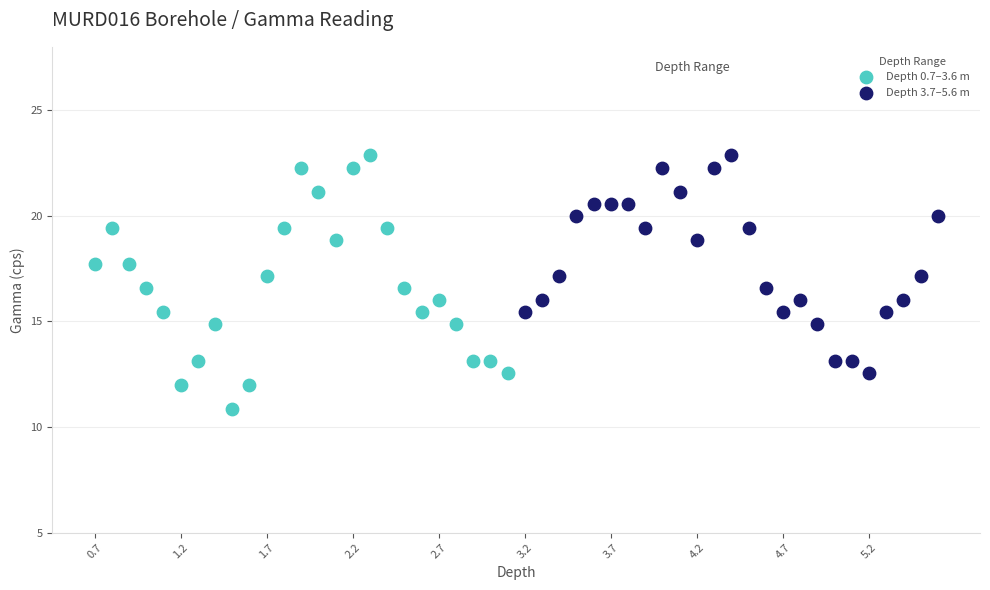

Which series has the largest Y range (max minus min)?

Depth 0.7–3.6 m